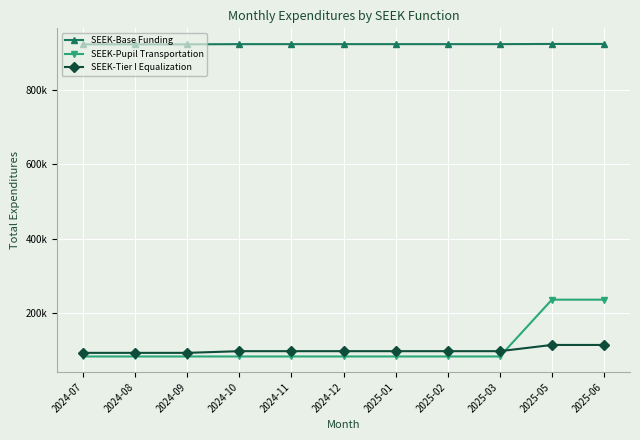

At how many categories does at least one series exceed 835859?

11